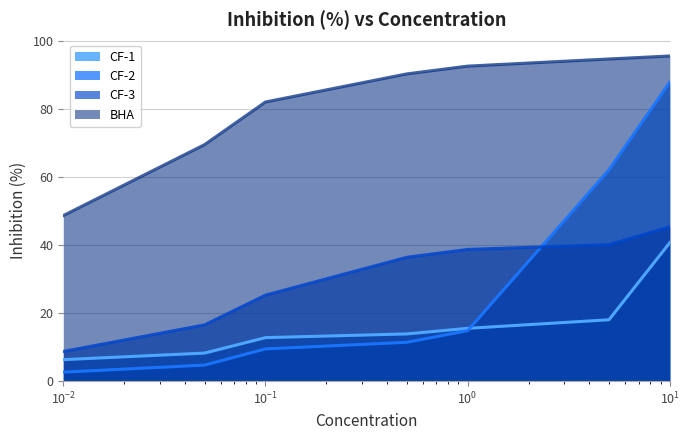

How many values in the BHA series exceed 90?

4